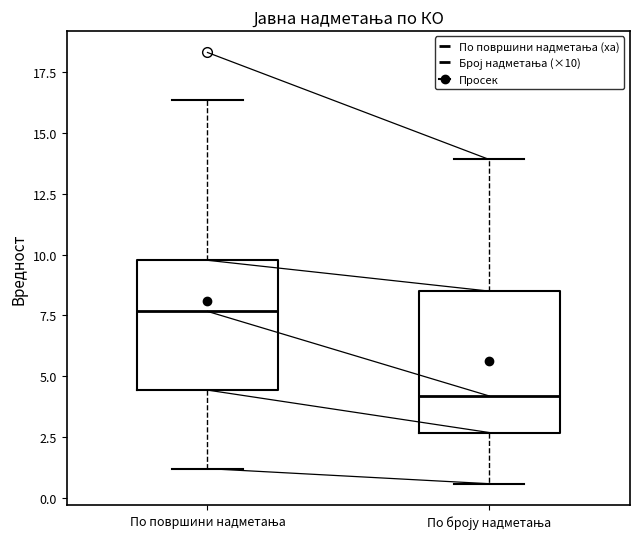

Reading left to right, read every box against the y-axis: the position of its median line, the range the box covers, and the ends of its whiskers. The values are not printed on the chart, so give them approximately, as read against the axis.

По површини надметања: median 7.5, box 4.5 to 10.0, whiskers 1.0 to 16.5
По броју надметања: median 4.0, box 2.5 to 8.5, whiskers 0.5 to 14.0